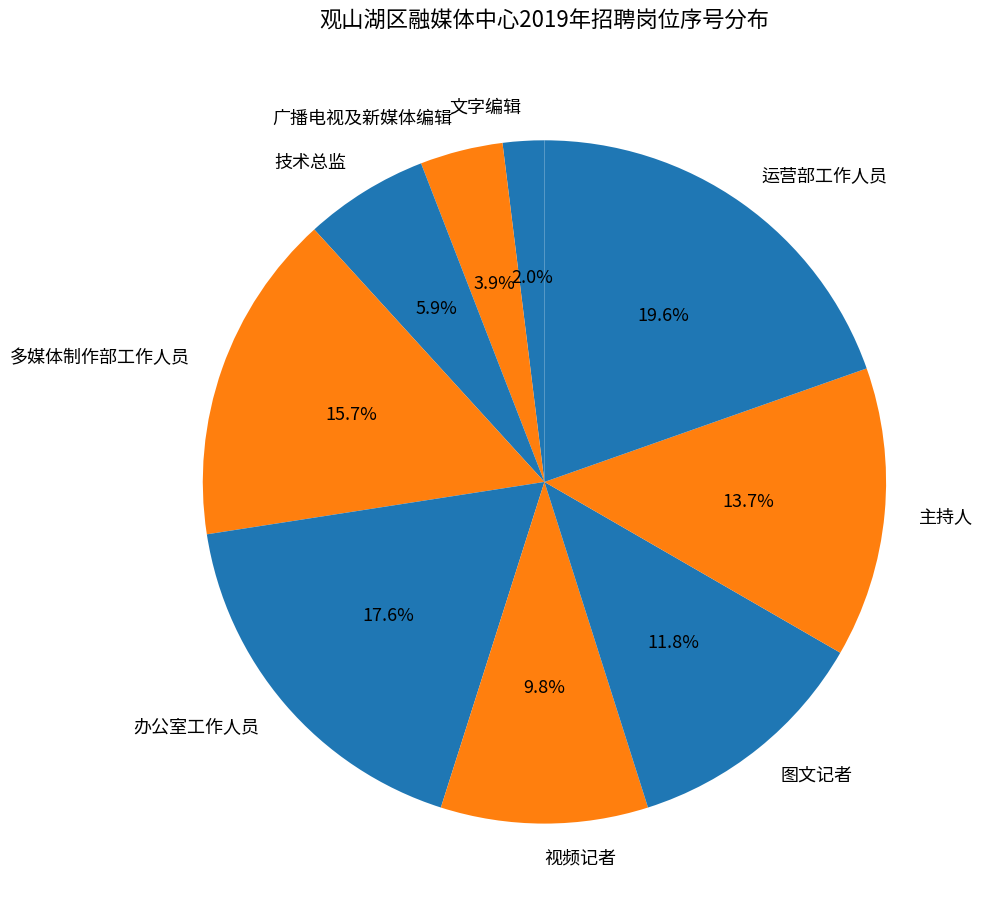

Between 文字编辑 and 主持人, which is larger?

主持人